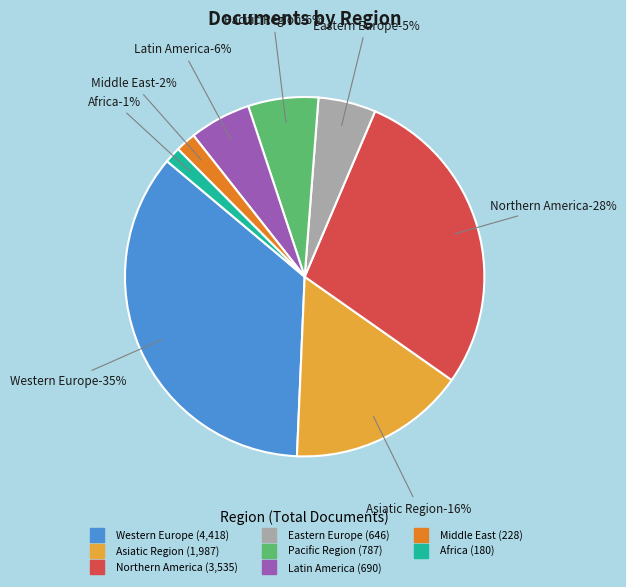

What percentage is the Western Europe slice, to the nearest percent?

35%